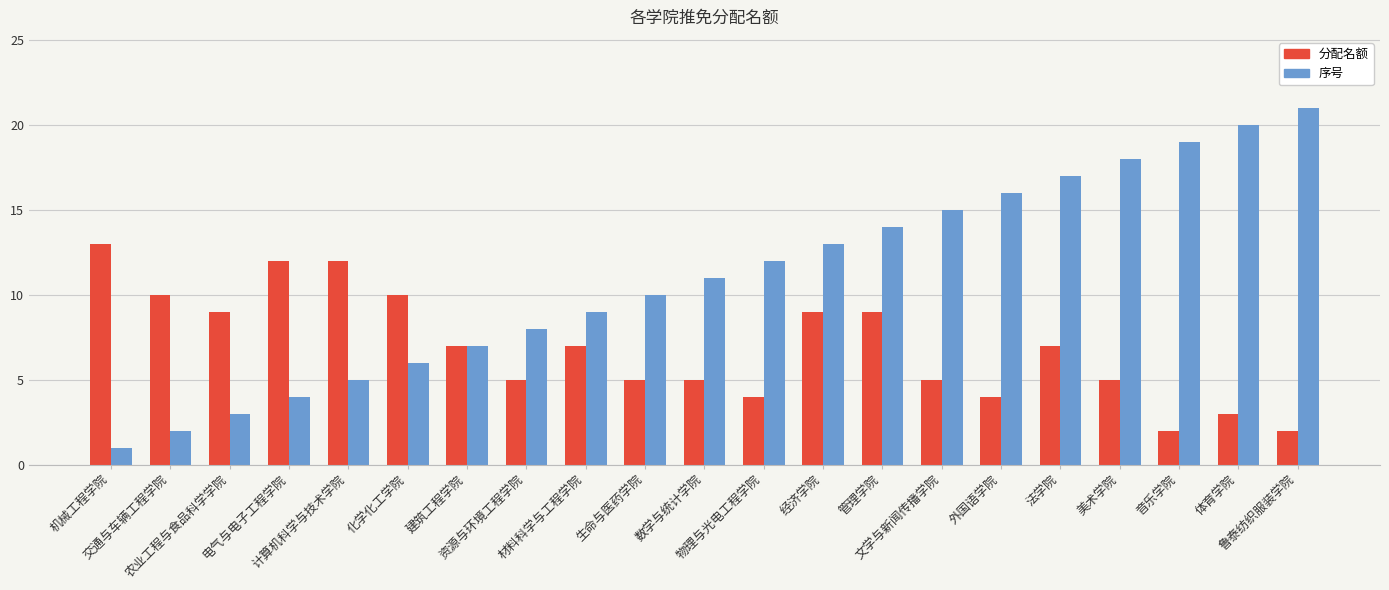

Reading left to right, transcribe all the data shown in this chart.

分配名额: 13	10	9	12	12	10	7	5	7	5	5	4	9	9	5	4	7	5	2	3	2
序号: 1	2	3	4	5	6	7	8	9	10	11	12	13	14	15	16	17	18	19	20	21